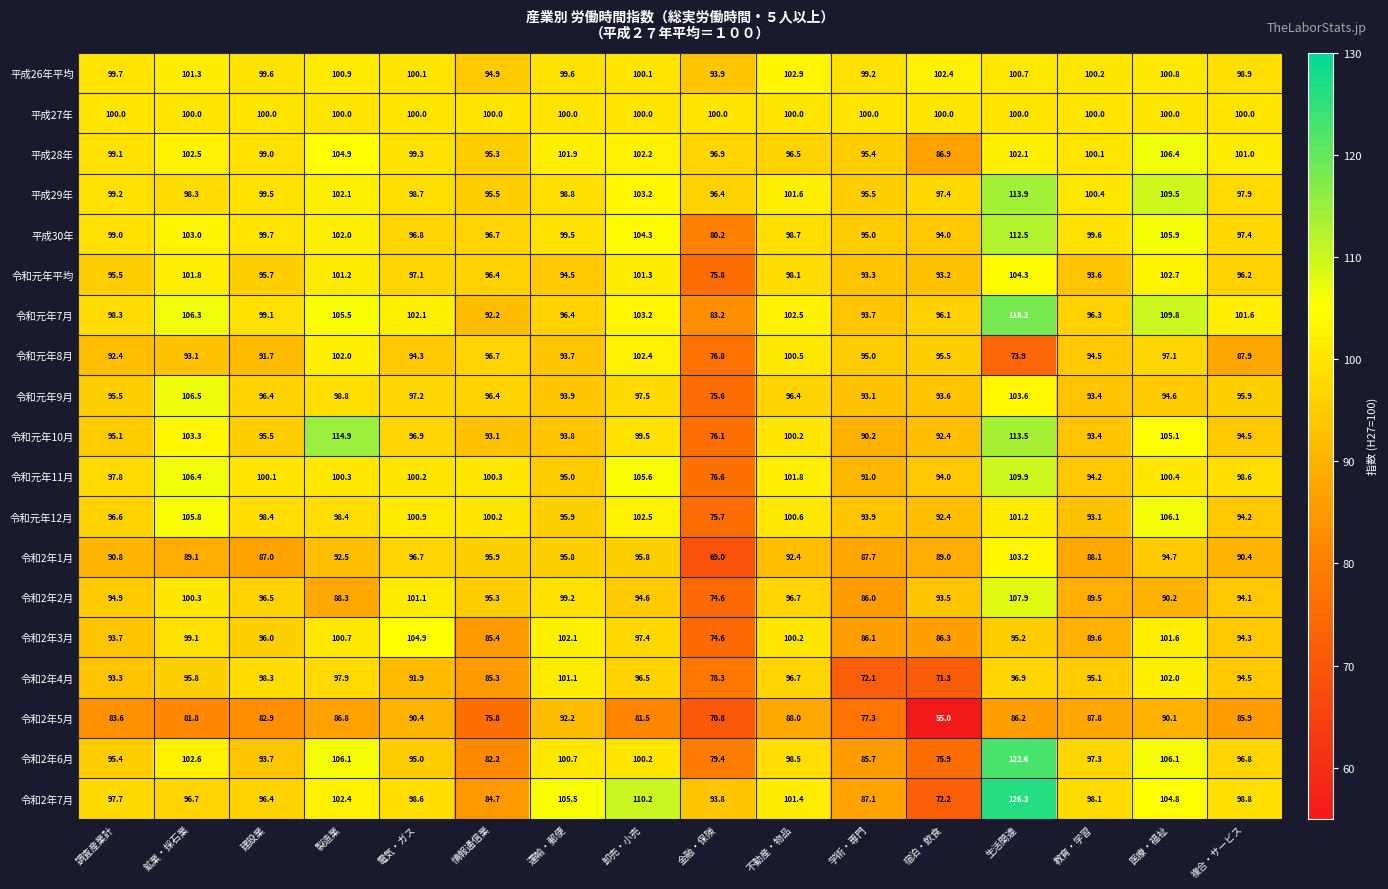

At which category is the sum across all series the highest?

生活関連